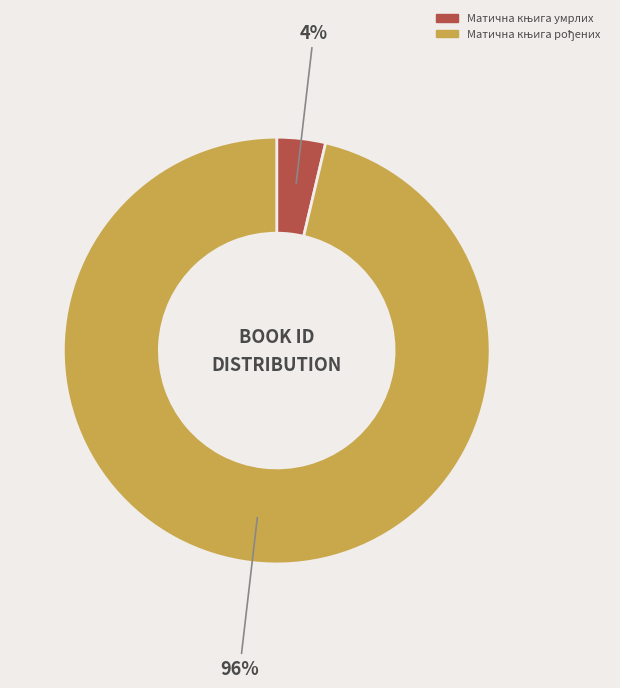

To the nearest percent, what is the average slice percentage?

50%